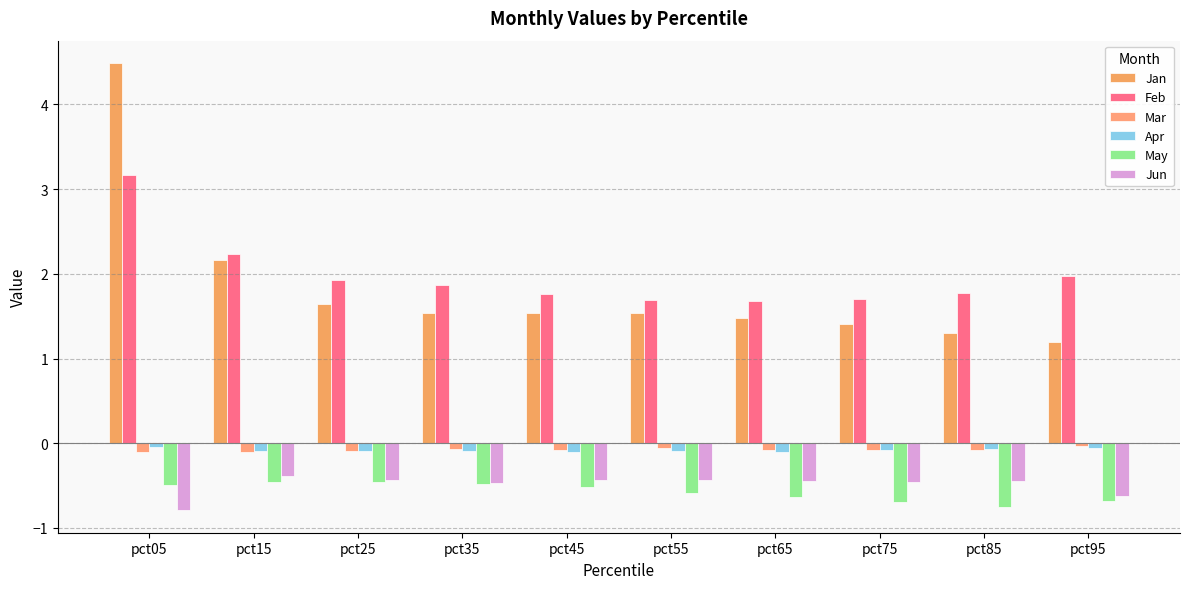

Are the bars horizontal?

No